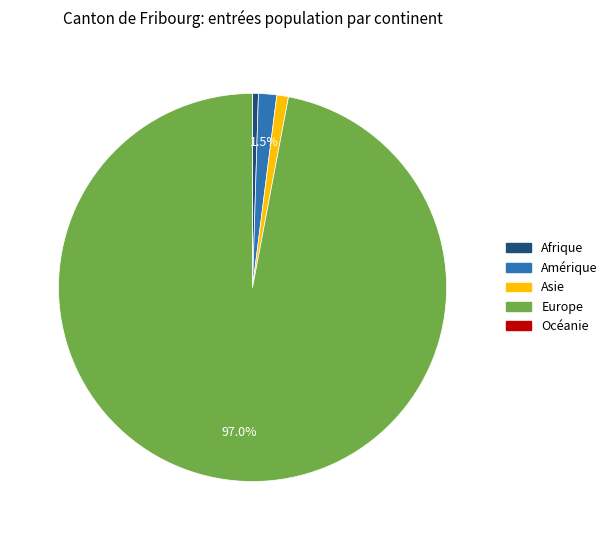

What percentage is NOT represented by Amérique?

98.5%